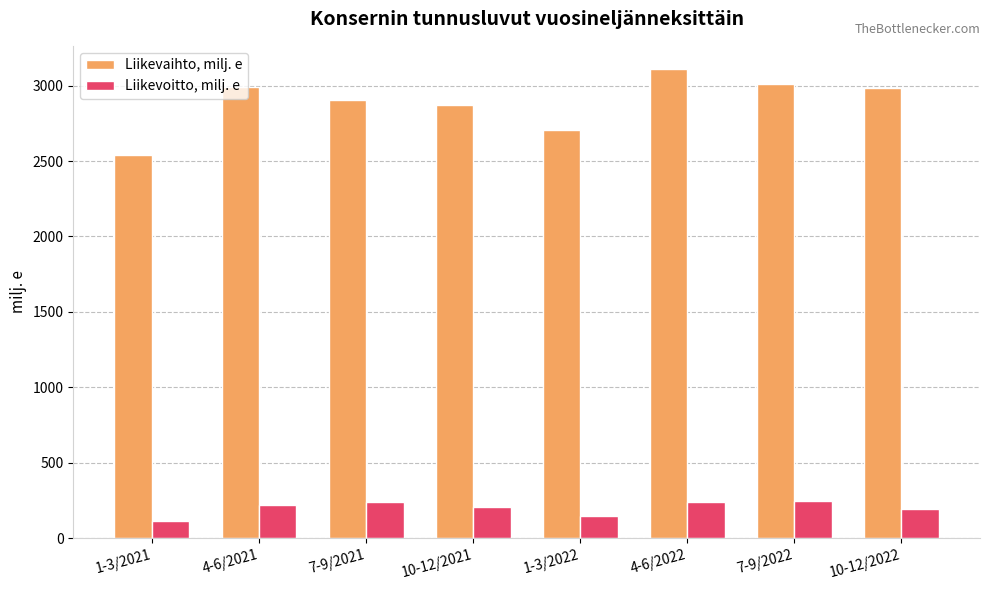

What is the difference between the maximum and second lowest values in the Liikevaihto, milj. e series?

401.2